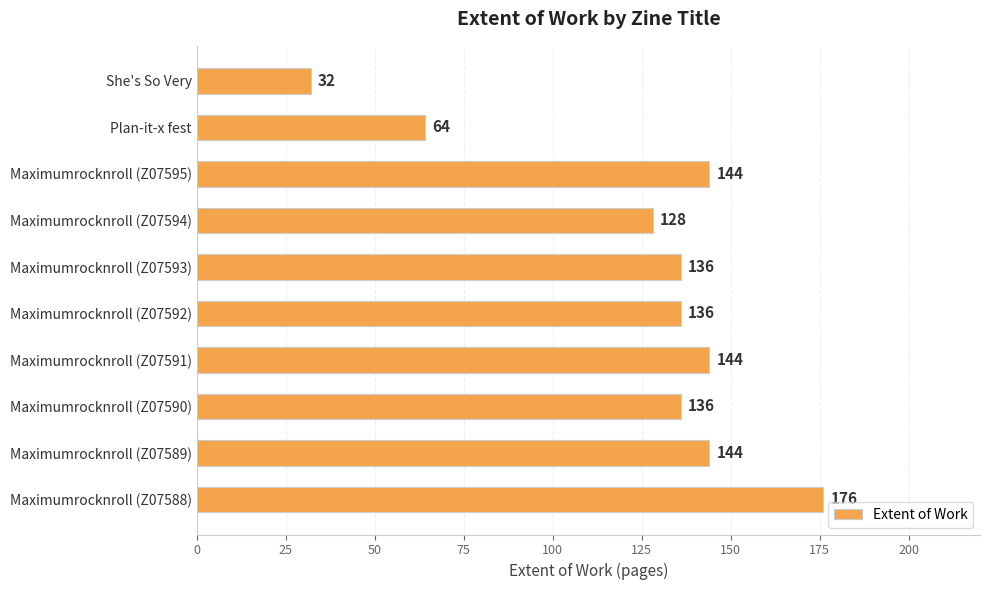

How many bars are there in total?

10